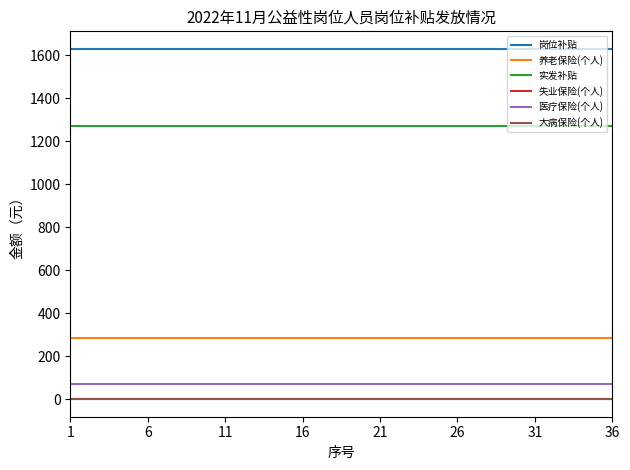

What is the maximum value shown in the chart?

1630.0